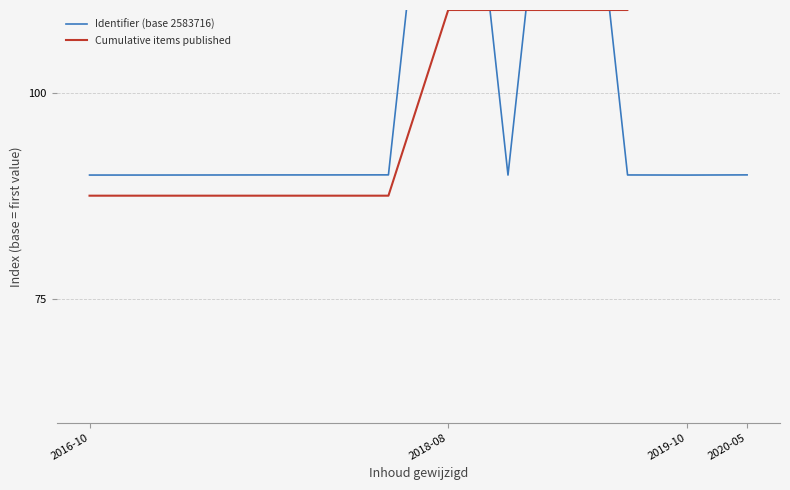

At which label is Cumulative items published closest to 121?

6